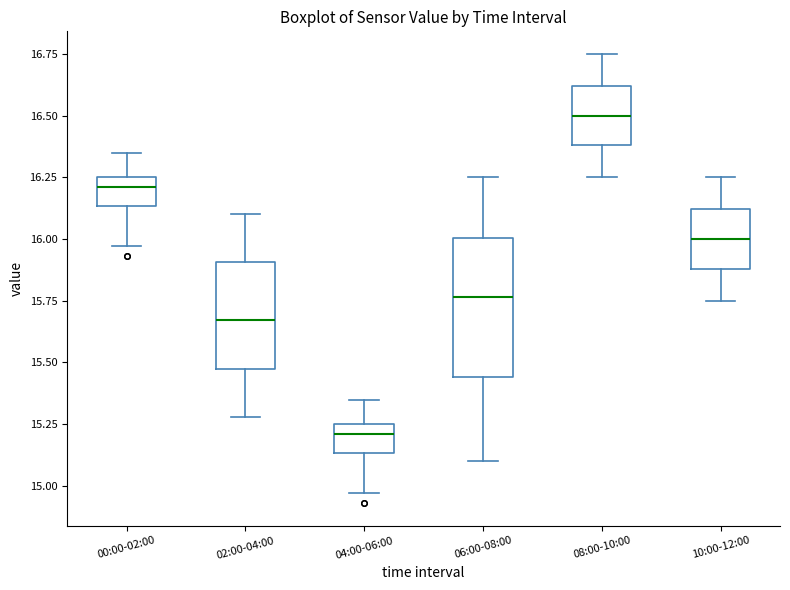

Reading left to right, transcribe this box plot: for each box, give where its median line is, the range the box spans, and where its two whiskers end, as read against the y-axis. The values are not printed on the chart, so give them approximately, as read against the axis.

00:00-02:00: median 16.20, box 16.15 to 16.25, whiskers 15.95 to 16.35
02:00-04:00: median 15.65, box 15.50 to 15.90, whiskers 15.30 to 16.10
04:00-06:00: median 15.20, box 15.15 to 15.25, whiskers 14.95 to 15.35
06:00-08:00: median 15.75, box 15.45 to 16.00, whiskers 15.10 to 16.25
08:00-10:00: median 16.50, box 16.40 to 16.60, whiskers 16.25 to 16.75
10:00-12:00: median 16.00, box 15.90 to 16.10, whiskers 15.75 to 16.25